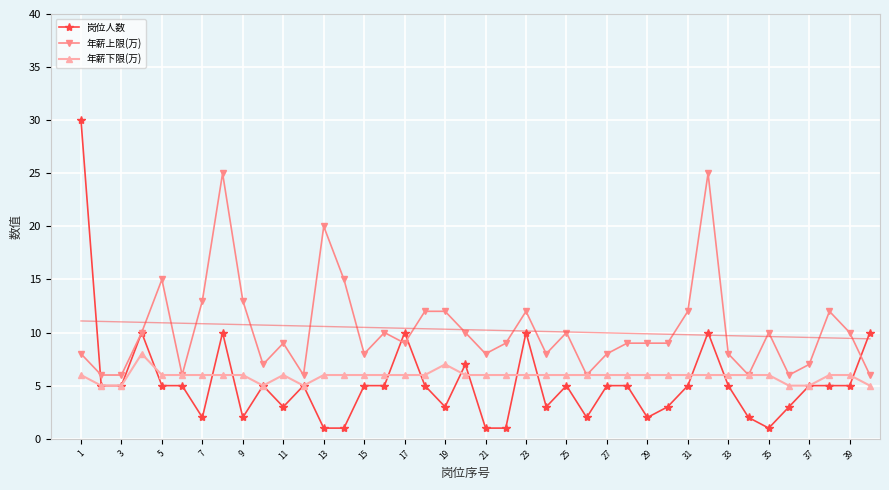

What is the sum of the 岗位人数 values at 39 and 1?

35